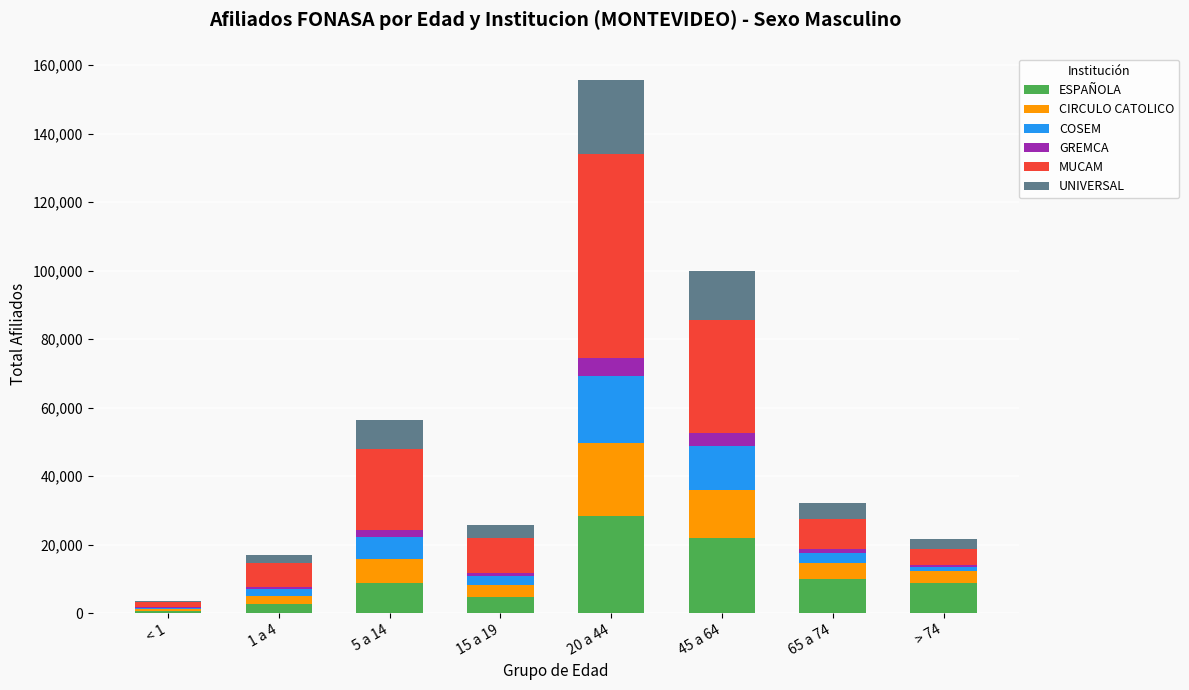

Are the bars horizontal?

No